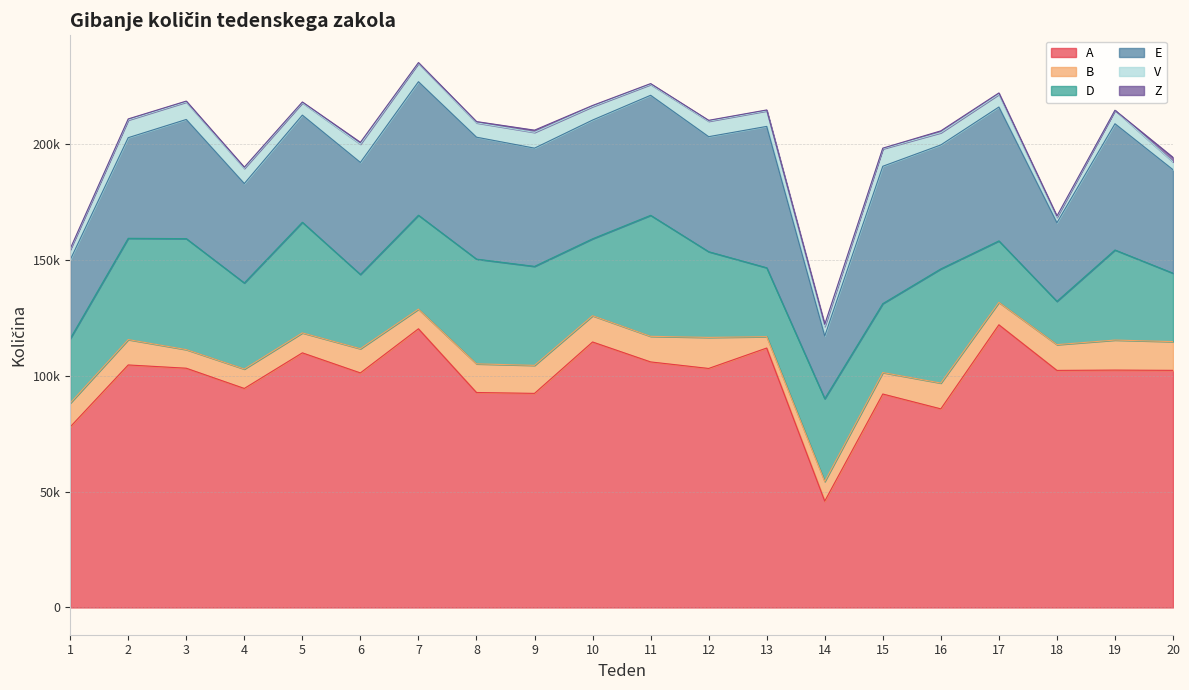

Which series has the widest spread of values?

A